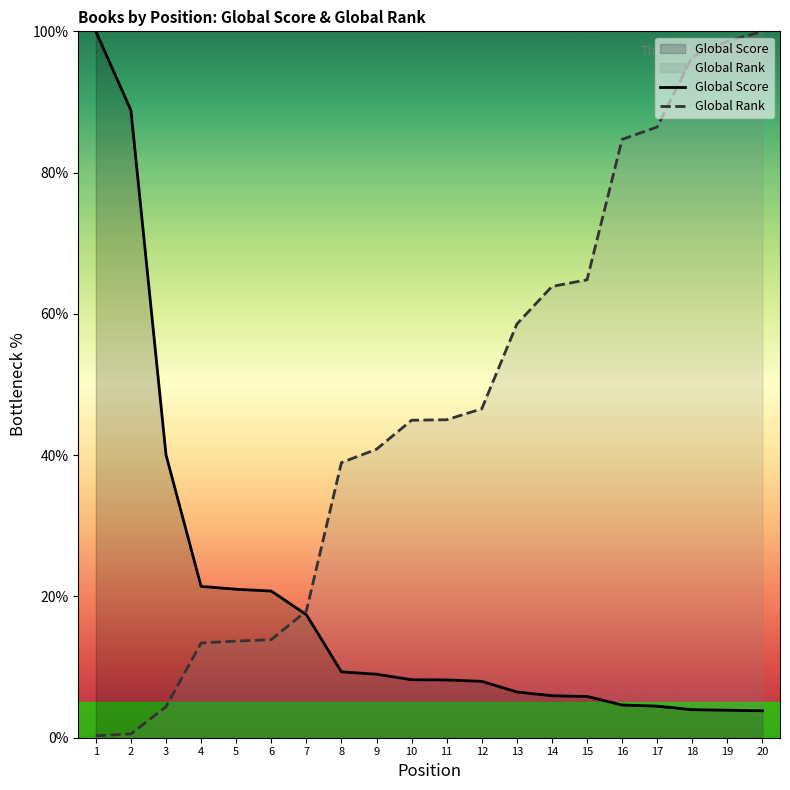

Which series has the largest range (max minus min)?

Global Rank